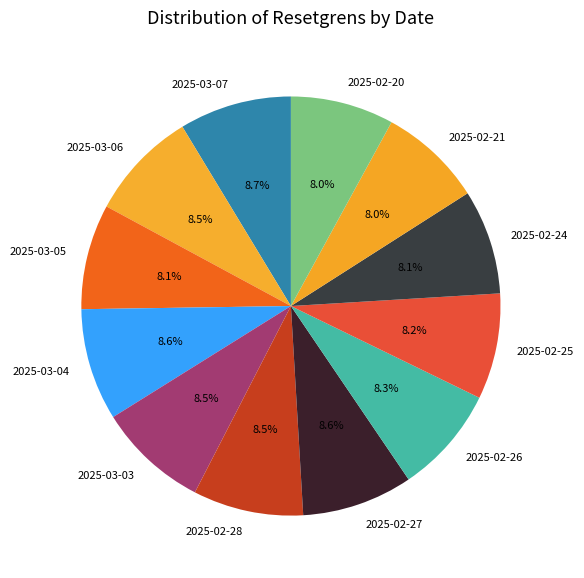

Do 2025-02-20 and 2025-02-28 together represent more than half of the pie?

No